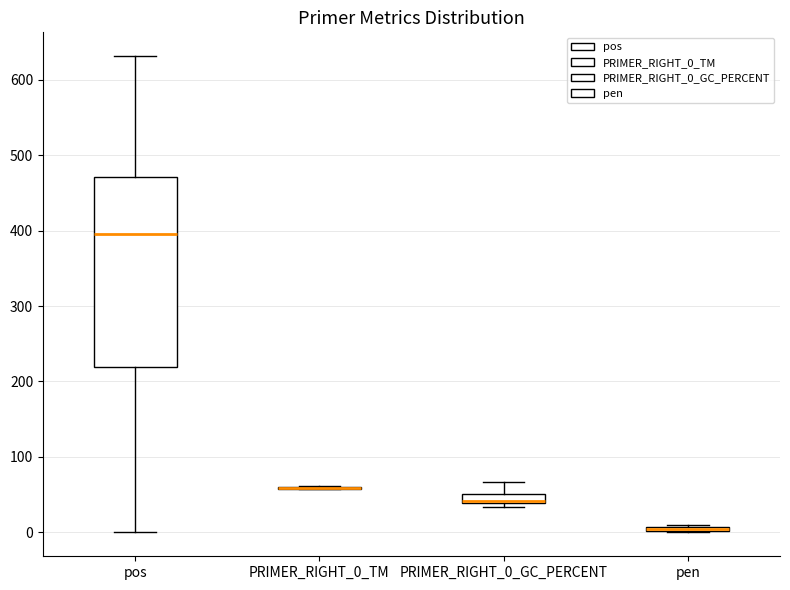

Where does the upper whisker of the box for PRIMER_RIGHT_0_GC_PERCENT end on the y-axis? The values are not printed on the chart, so give them approximately, as read against the axis.

70